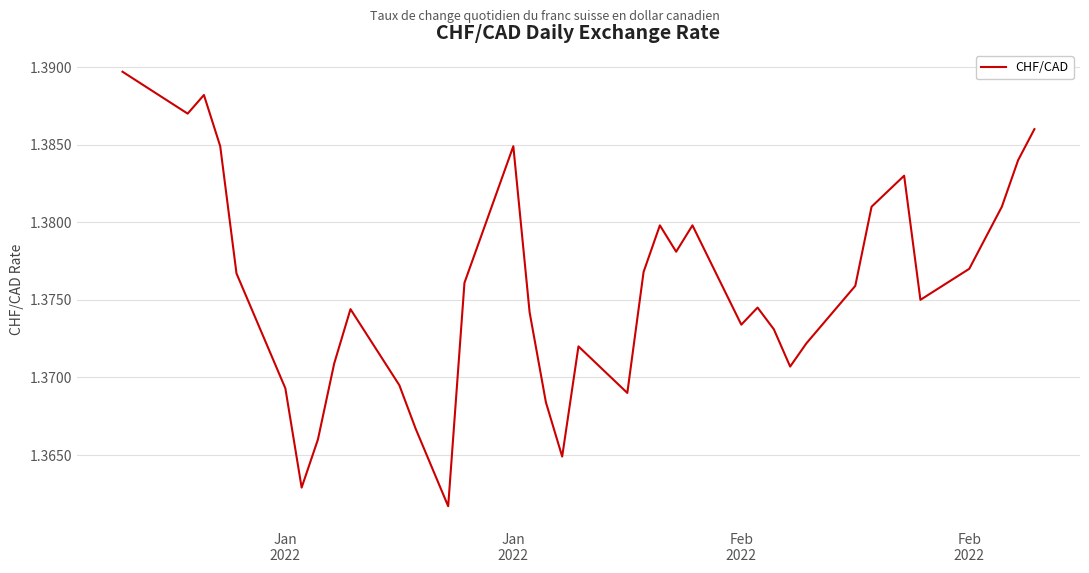

How many lines are shown in the chart?

1